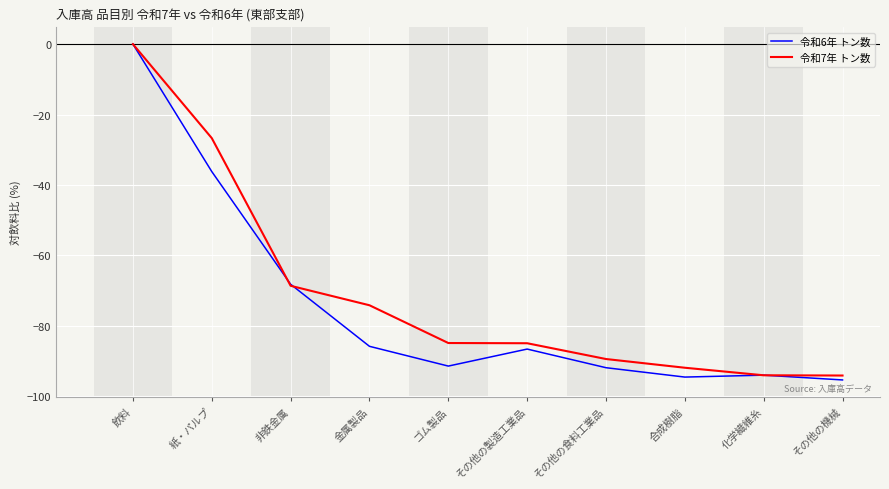

At which category is the sum across all series the highest?

飲料